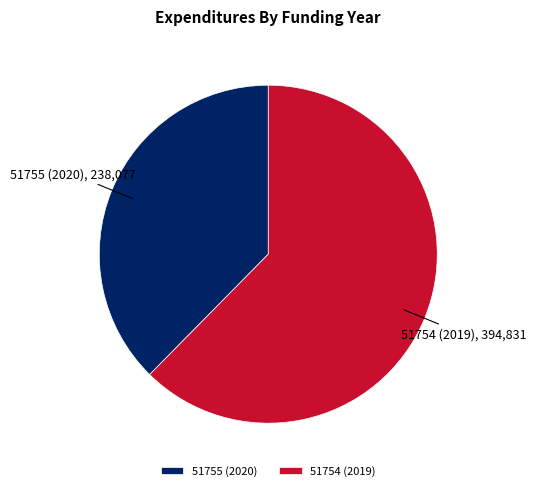

Rank the categories by value from highest to lowest.

51754, 51755